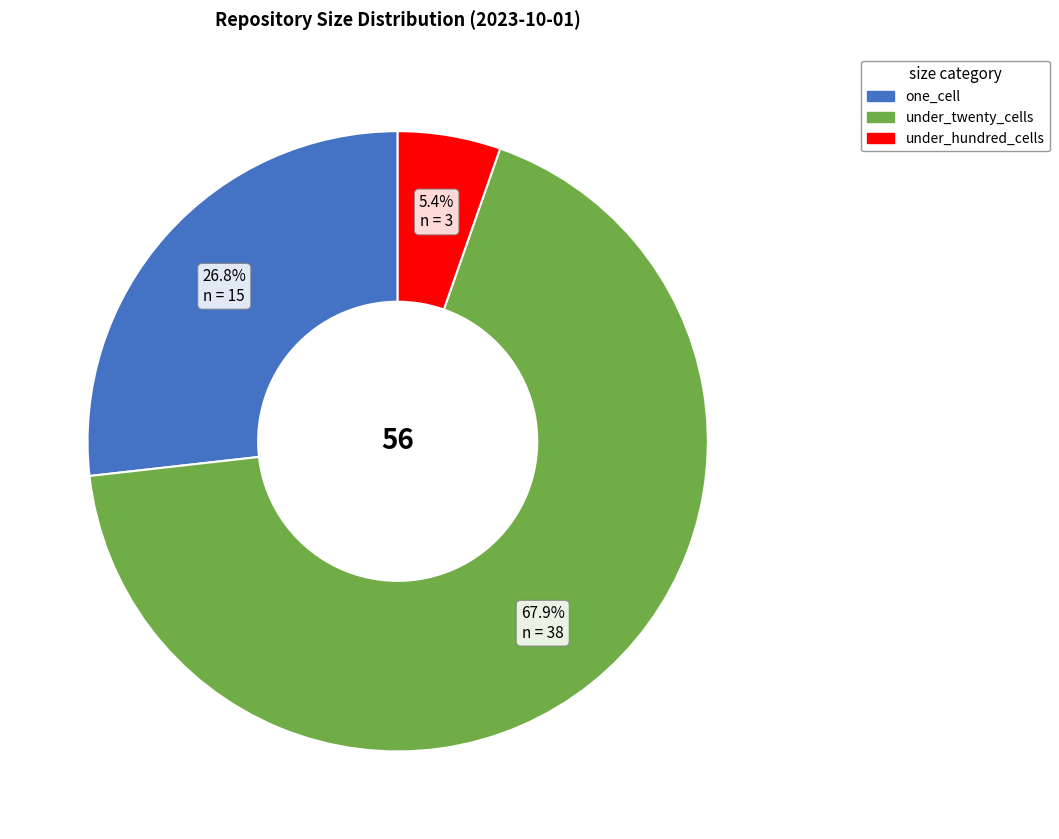

Is there any slice that represents more than half of the pie?

Yes